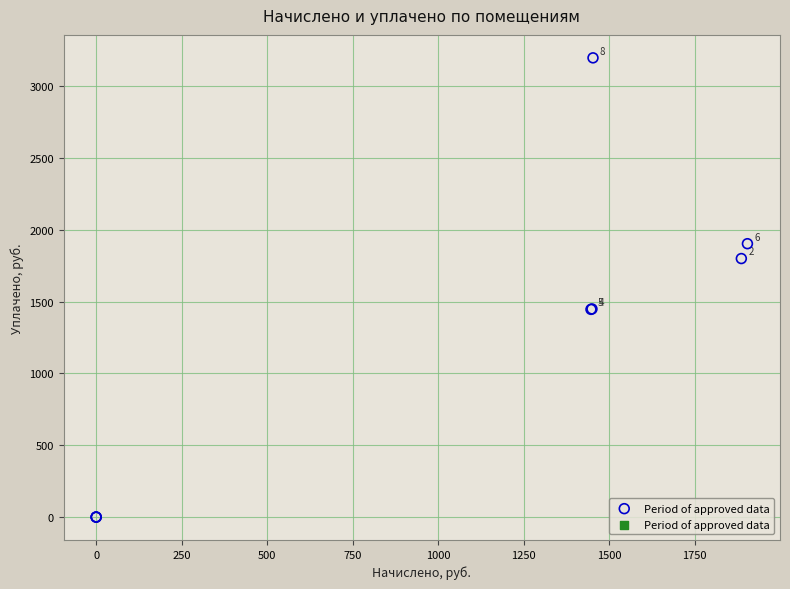

What Y value in the scatter plot is closest to 1599?

1449.4